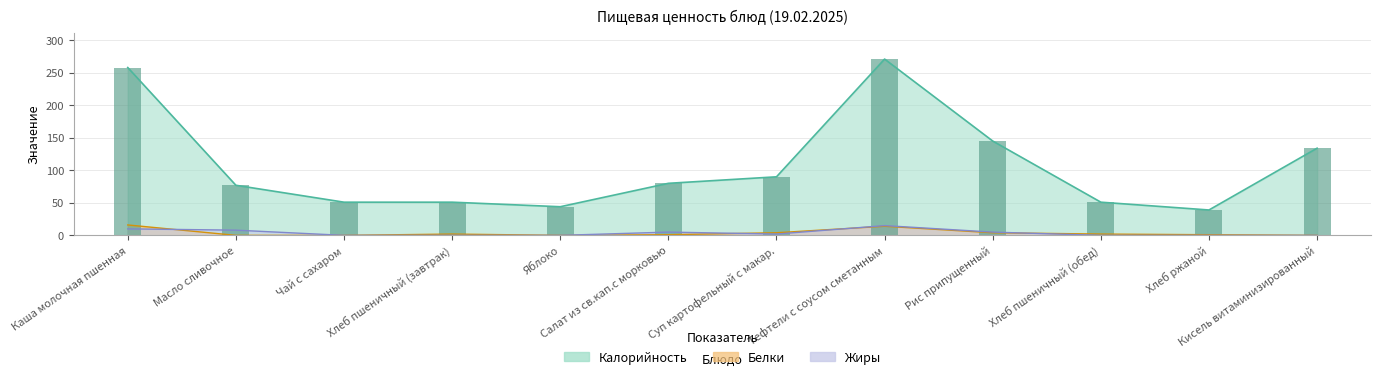

Which series has the largest total across all categories?

Калорийность